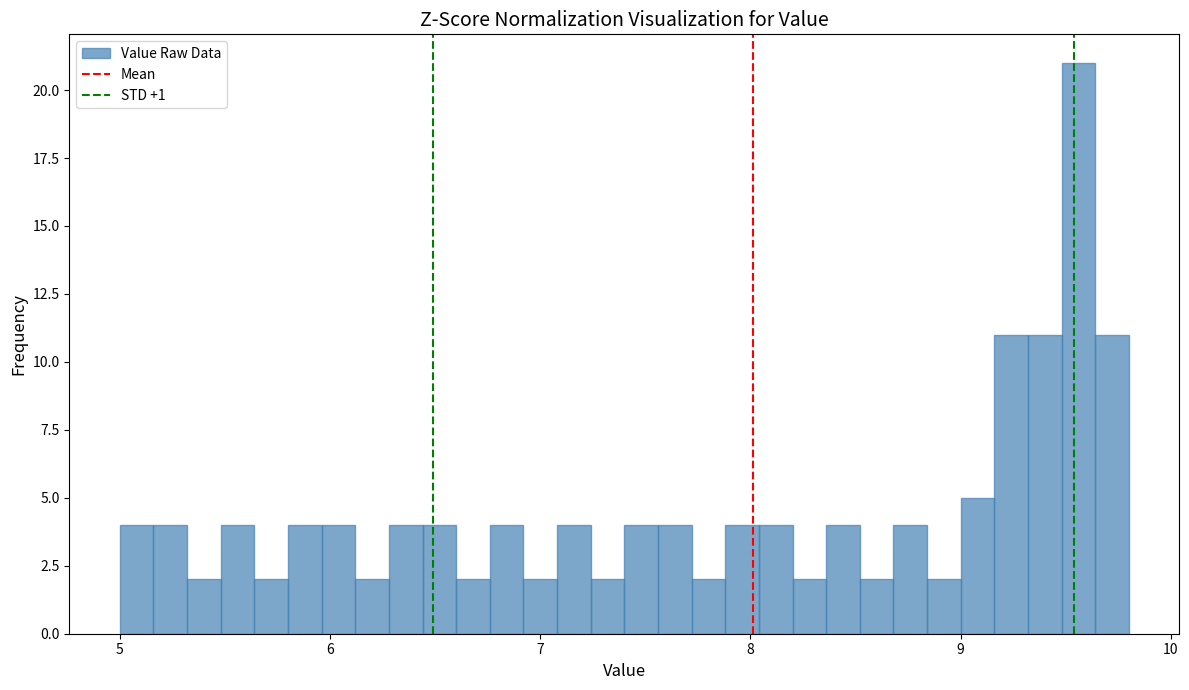

Read against the x-axis, roughly where is the centre of the tallest bar?

9.6